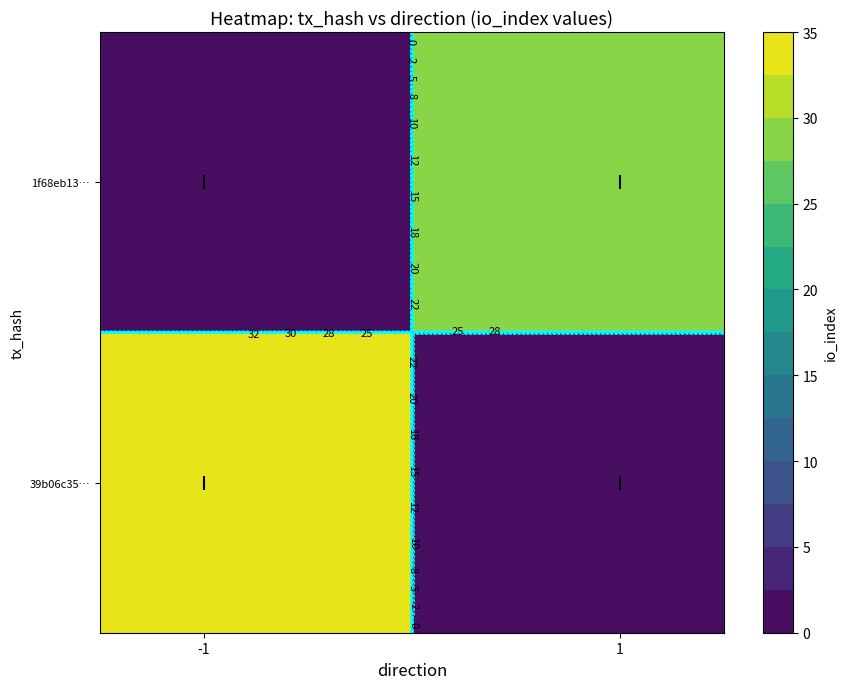

What is the average value of the 39b06c35118f0c3e9cd36b1a39933723682612d series?

17